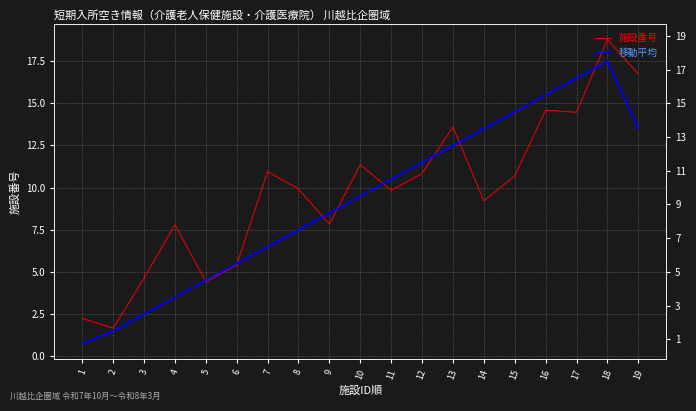

What is the difference between the maximum and minimum values in the 施設番号 series?

17.1